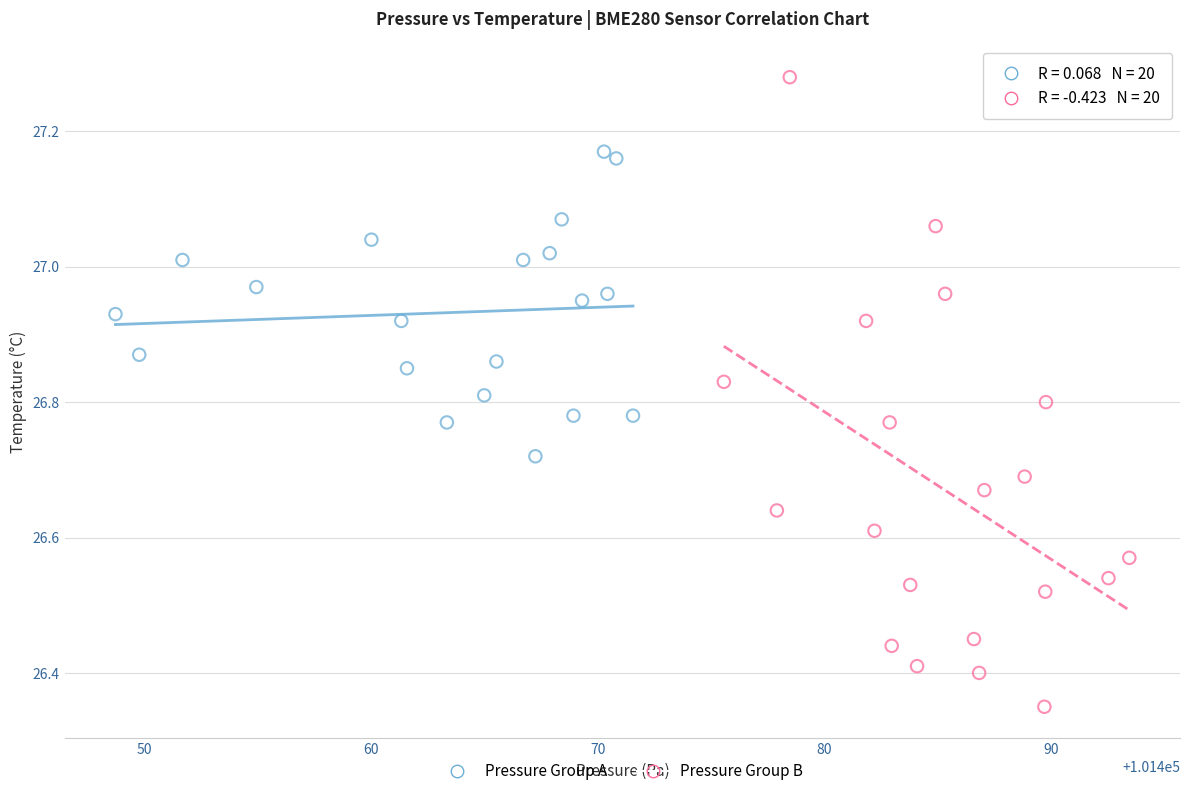

Which series contains the lowest Y value?

Pressure Group B